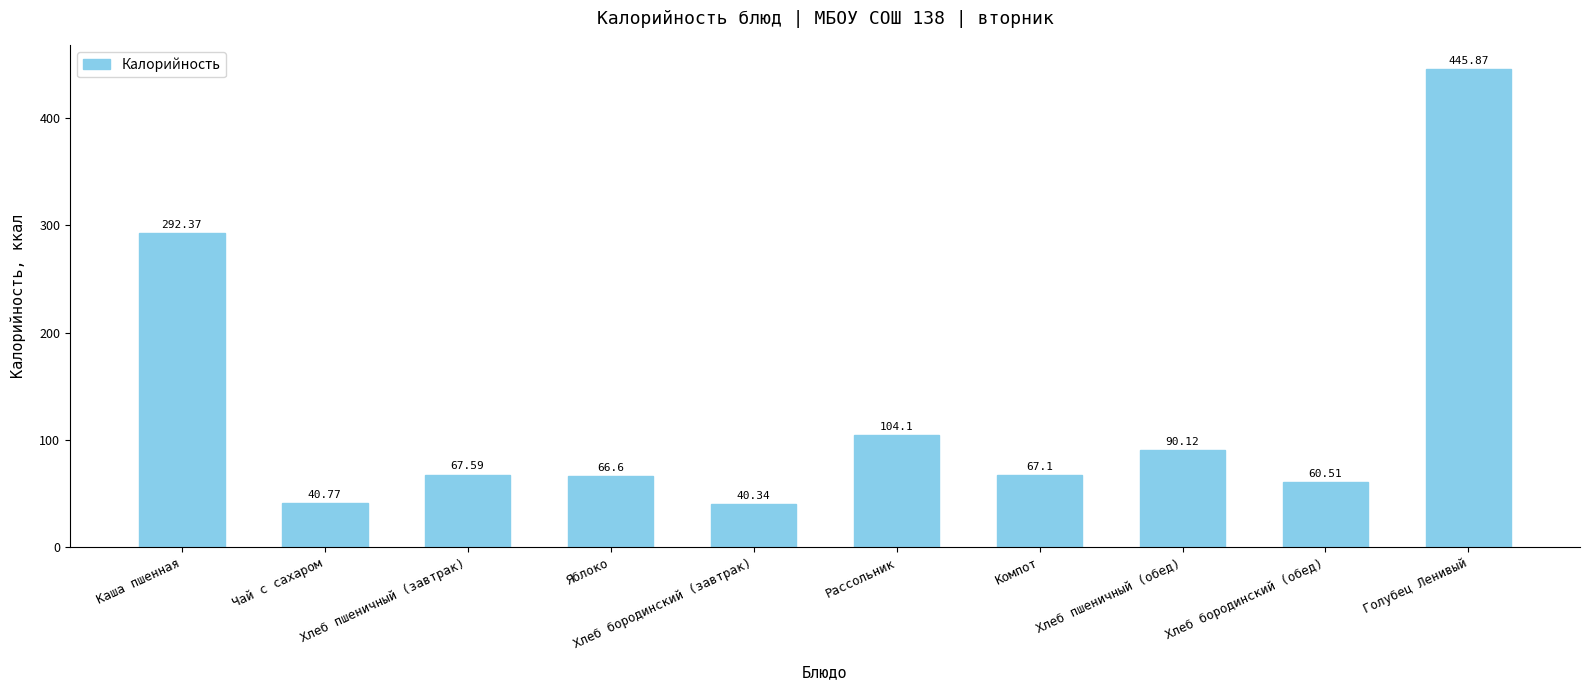

What is the sum of the values at Яблоко and Каша пшенная?

359.0